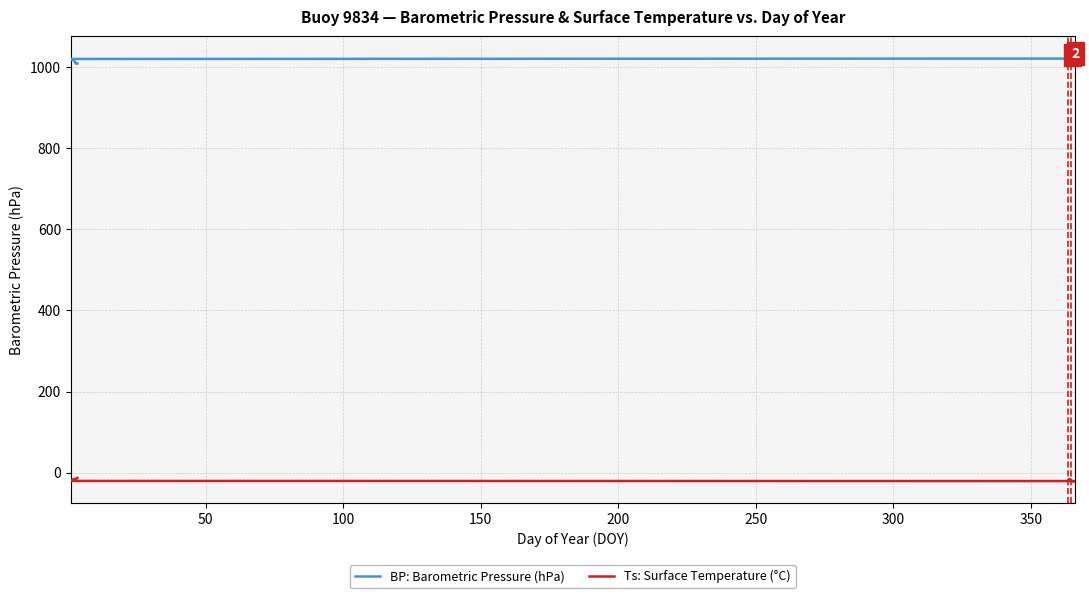

True or false: Ts: Surface Temperature (°C) has a value of -6.4 at 50.

False